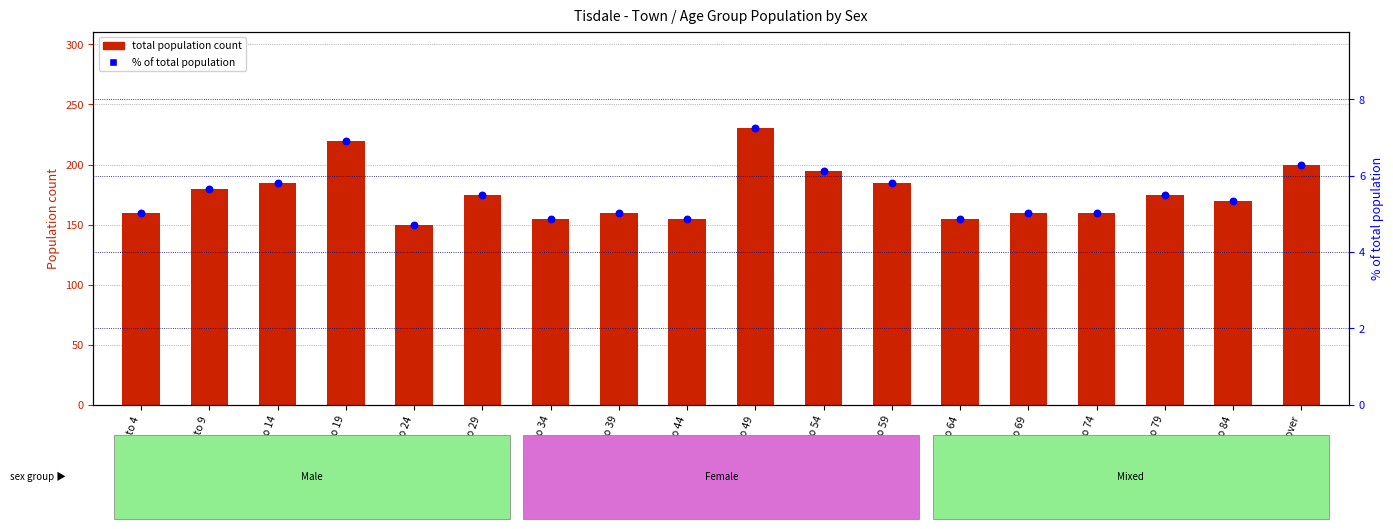

What are all the series names shown in the legend?

Total population count, % of total population